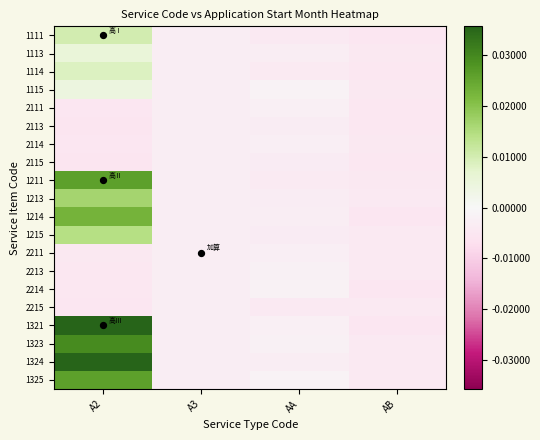

Reading right to left, extract all data points from this chart.

1111: AB=-0.0	AA=-0.0	A3=-0.0	A2=0.0
1113: AB=-0.0	AA=-0.0	A3=-0.0	A2=0.0
1114: AB=-0.0	AA=-0.0	A3=-0.0	A2=0.0
1115: AB=-0.0	AA=-0.0	A3=-0.0	A2=0.0
2111: AB=-0.0	AA=-0.0	A3=-0.0	A2=-0.0
2113: AB=-0.0	AA=-0.0	A3=-0.0	A2=-0.0
2114: AB=-0.0	AA=-0.0	A3=-0.0	A2=-0.0
2115: AB=-0.0	AA=-0.0	A3=-0.0	A2=-0.0
1211: AB=-0.0	AA=-0.0	A3=-0.0	A2=0.0
1213: AB=-0.0	AA=-0.0	A3=-0.0	A2=0.0
1214: AB=-0.0	AA=-0.0	A3=-0.0	A2=0.0
1215: AB=-0.0	AA=-0.0	A3=-0.0	A2=0.0
2211: AB=-0.0	AA=-0.0	A3=-0.0	A2=-0.0
2213: AB=-0.0	AA=-0.0	A3=-0.0	A2=-0.0
2214: AB=-0.0	AA=-0.0	A3=-0.0	A2=-0.0
2215: AB=-0.0	AA=-0.0	A3=-0.0	A2=-0.0
1321: AB=-0.0	AA=-0.0	A3=-0.0	A2=0.0
1323: AB=-0.0	AA=-0.0	A3=-0.0	A2=0.0
1324: AB=-0.0	AA=-0.0	A3=-0.0	A2=0.0
1325: AB=-0.0	AA=-0.0	A3=-0.0	A2=0.0